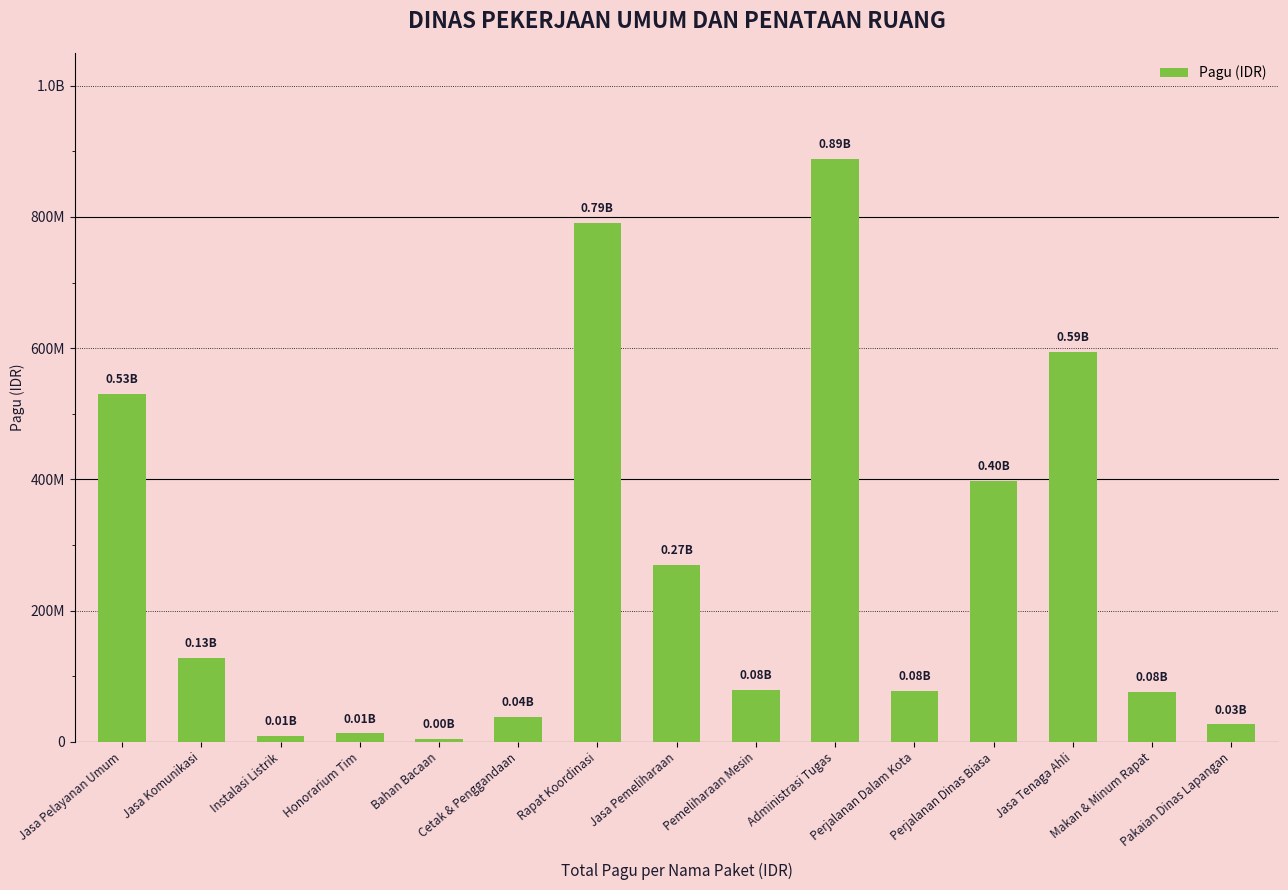

The chart shows a value of 234778735 at Jasa Pelayanan Umum. True or false?

False